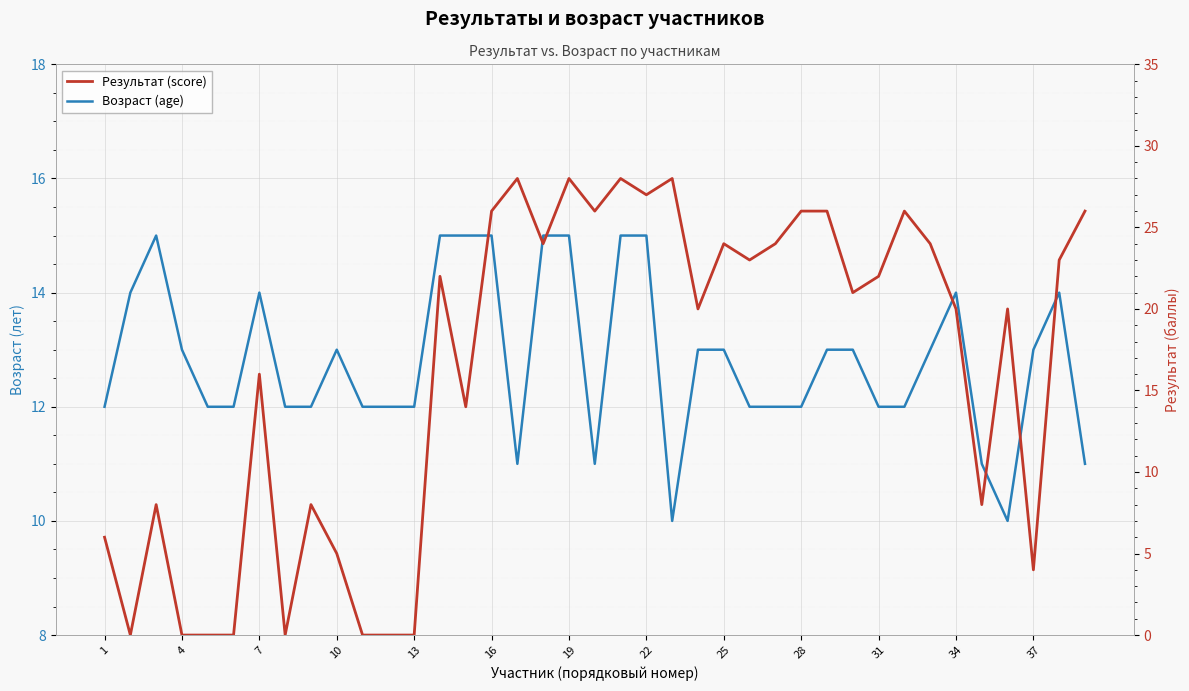

What is the spread (max minus min) of values at 31?

12